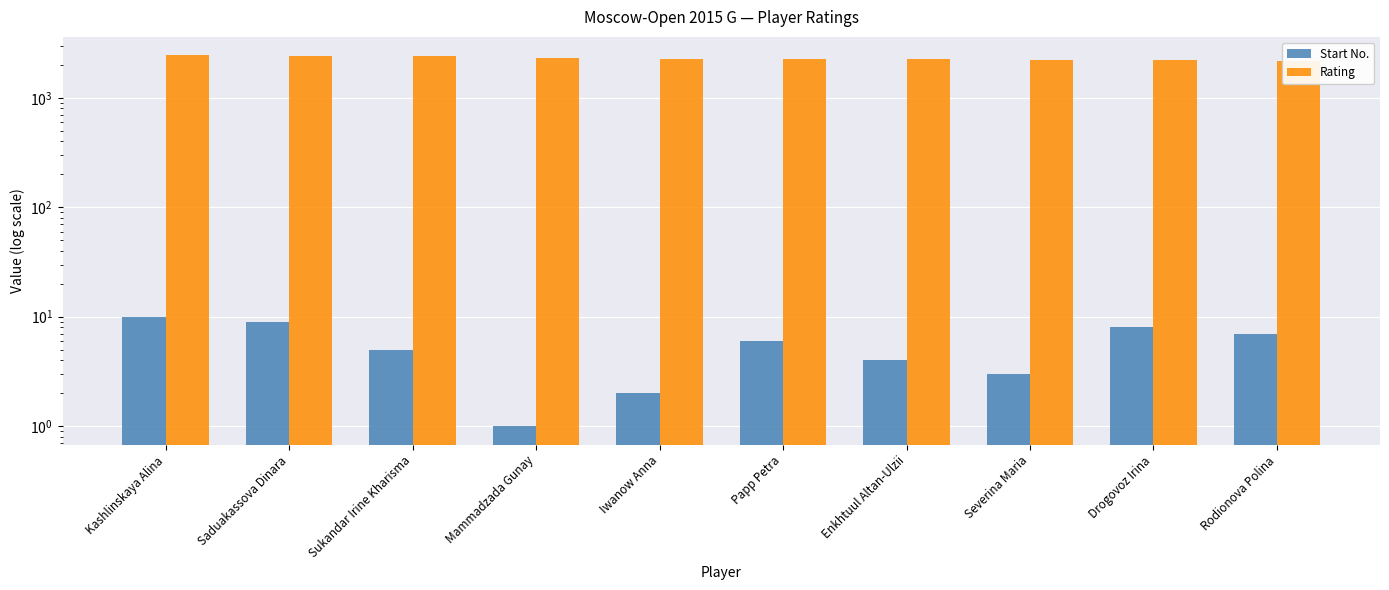

Count the number of data series in this chart.

2